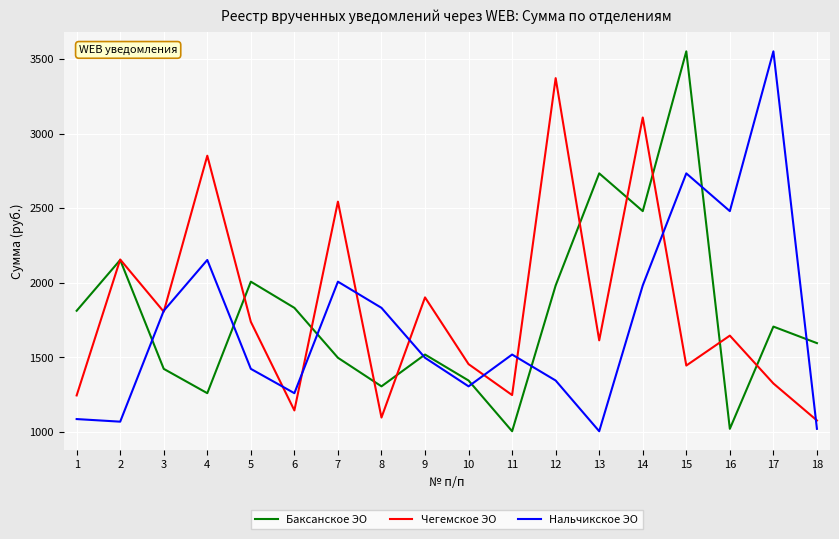

What is the sum of all Нальчикское ЭО values?

31081.7